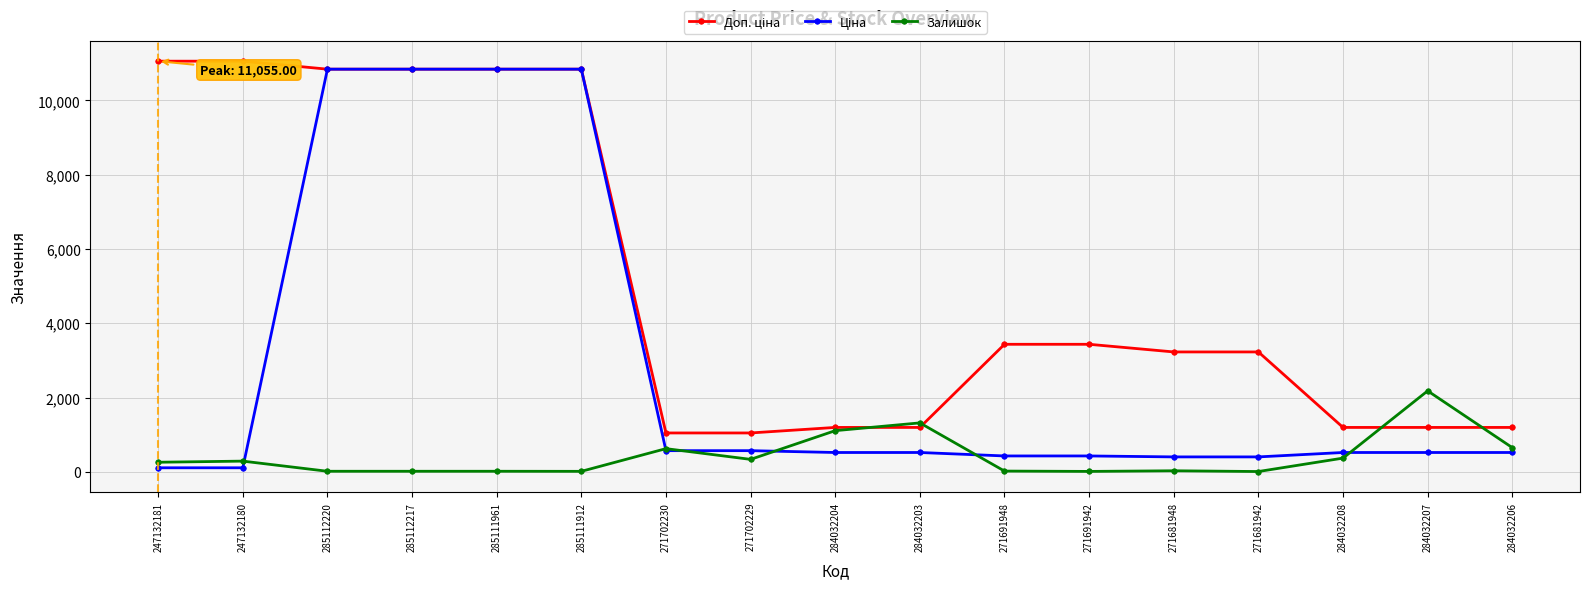

What is the maximum value shown in the chart?

11055.0